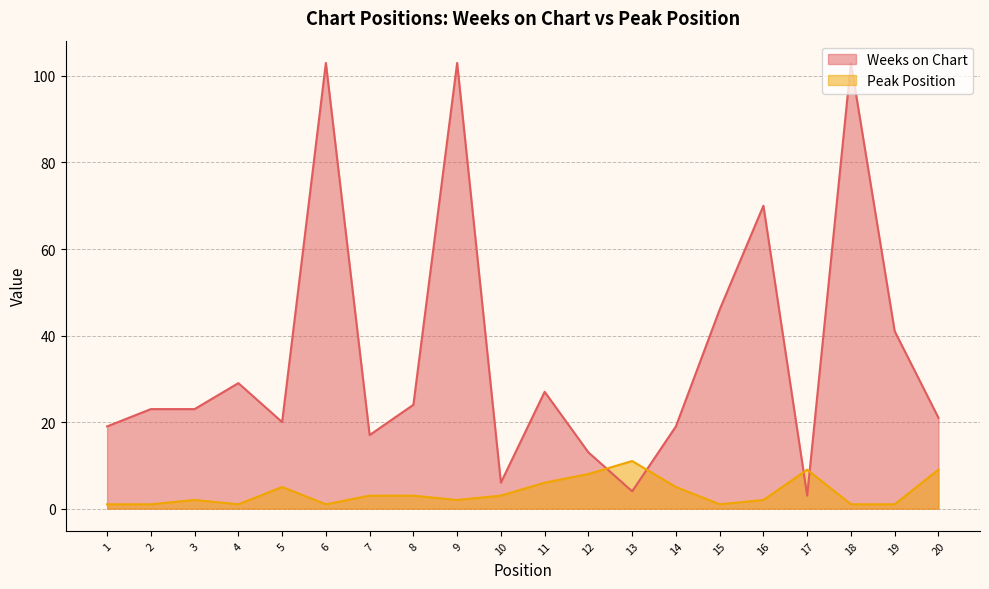

Is the value of Peak Position at 14 greater than the value of Weeks on Chart at 13?

Yes